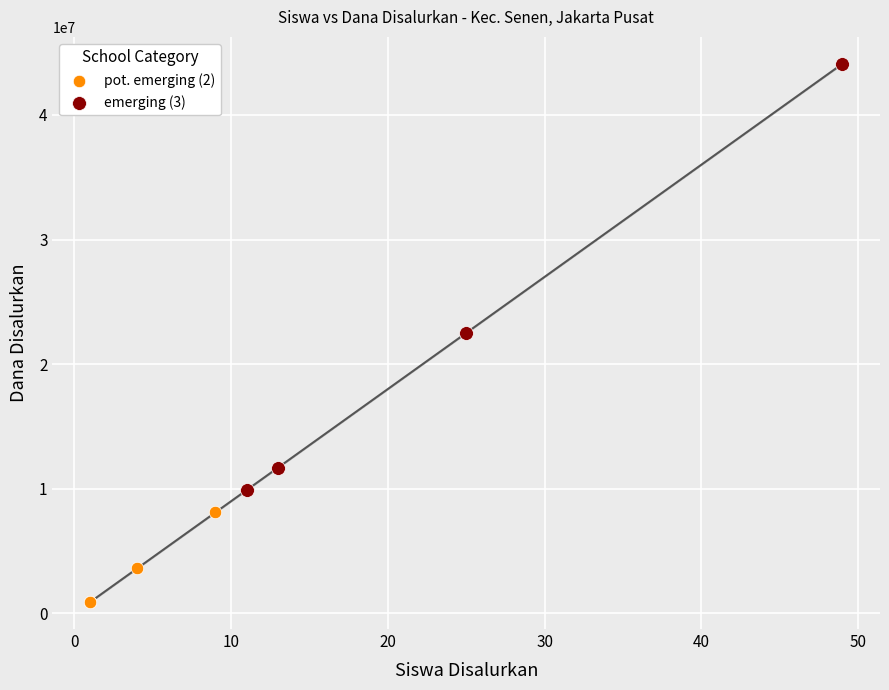

Which series contains the lowest Y value?

pot. emerging (2)